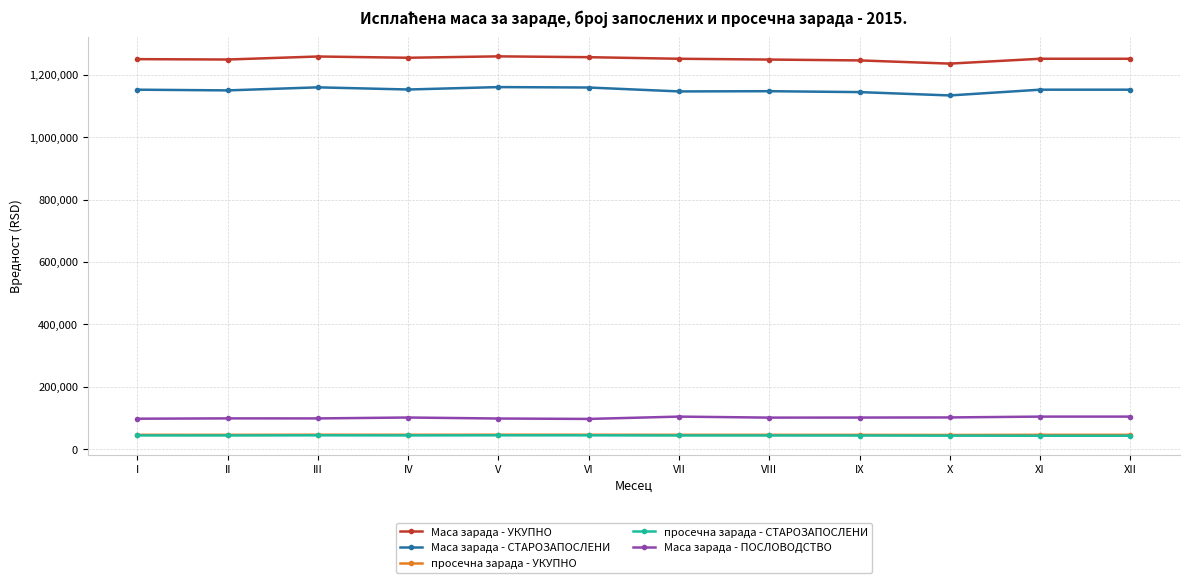

What is the spread (max minus min) of values at II?

1204946